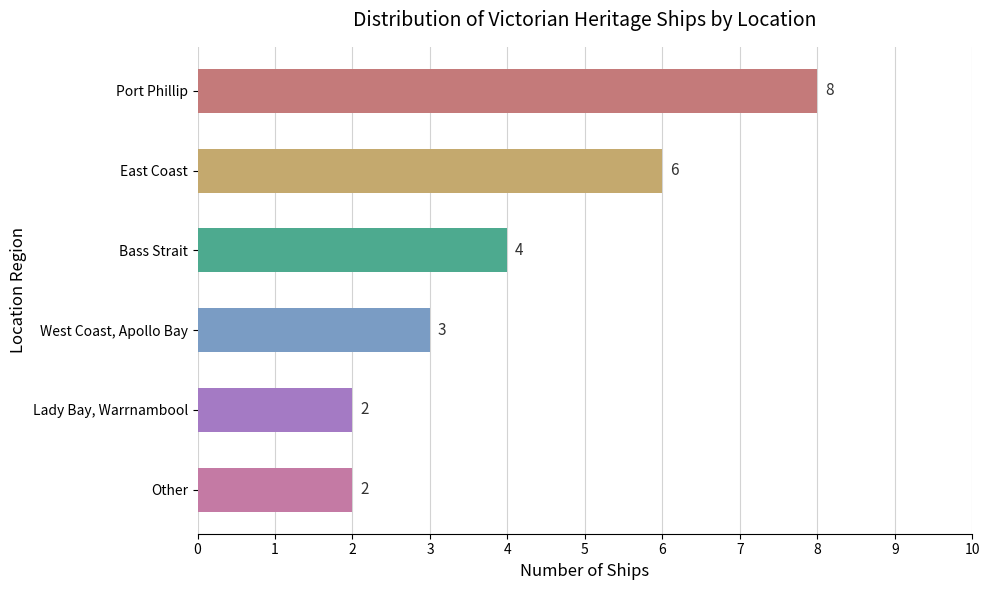

The chart shows a value of 5 at West Coast, Apollo Bay. True or false?

False